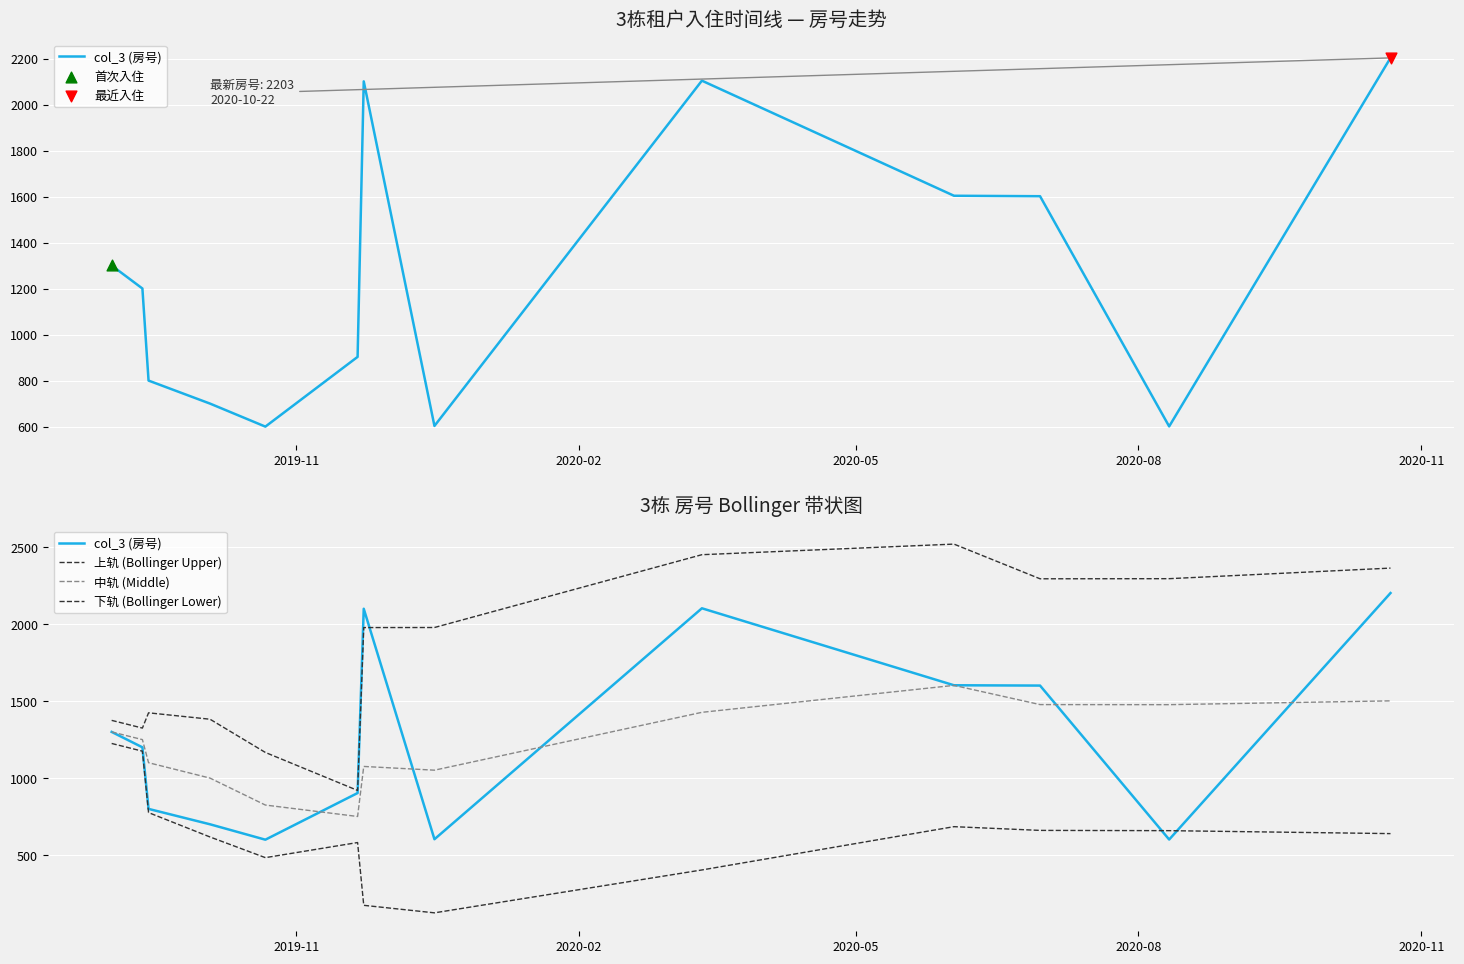

Which series reaches the minimum Y coordinate?

下轨 (Bollinger Lower)